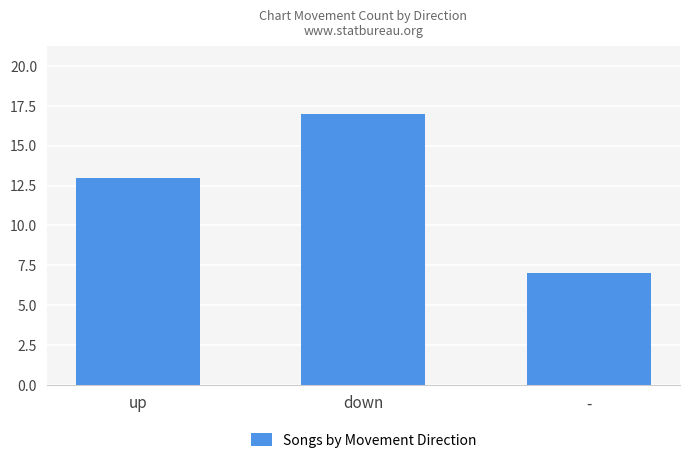

Read the value at up.

13